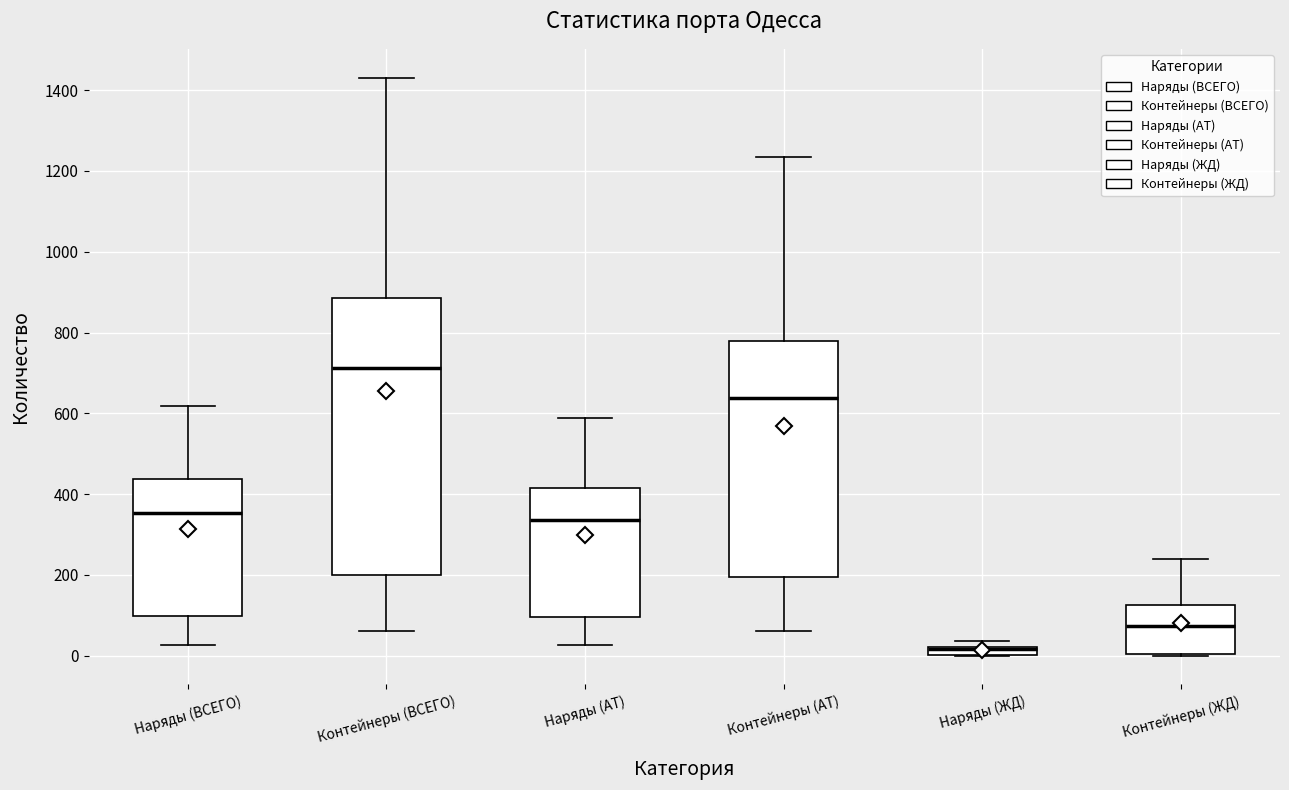

Where is the lower edge of the box for Контейнеры (АТ) on the y-axis? The values are not printed on the chart, so give them approximately, as read against the axis.

200